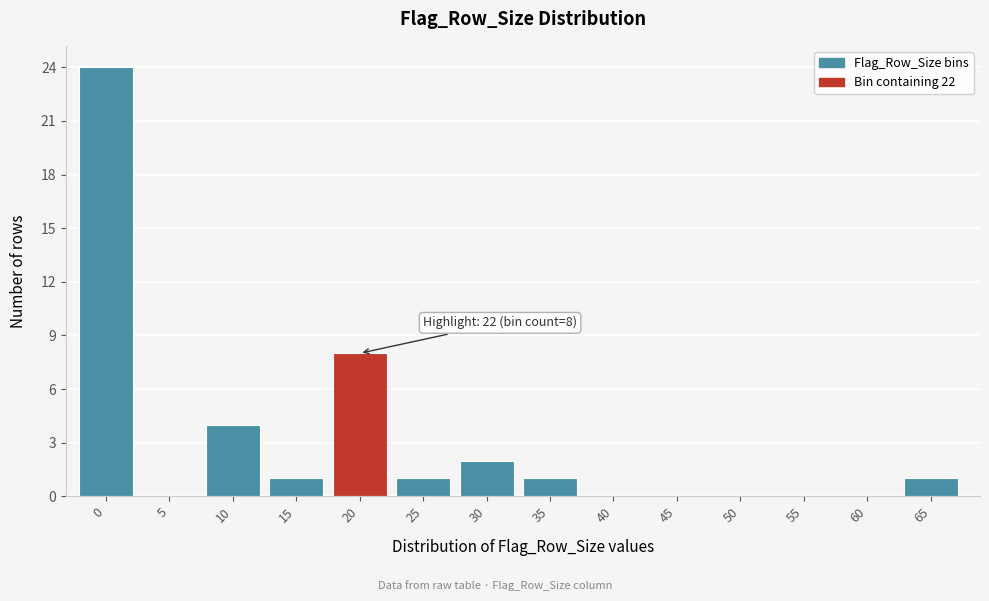

Reading left to right, list all the values displayed in this chart.

0=24	5=0	10=4	15=1	20=8	25=1	30=2	35=1	40=0	45=0	50=0	55=0	60=0	65=1